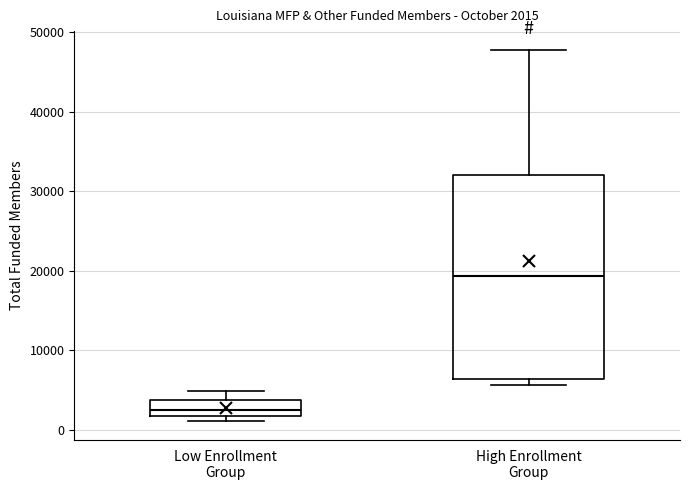

Which box's median line is the lowest?

Low Enrollment Group